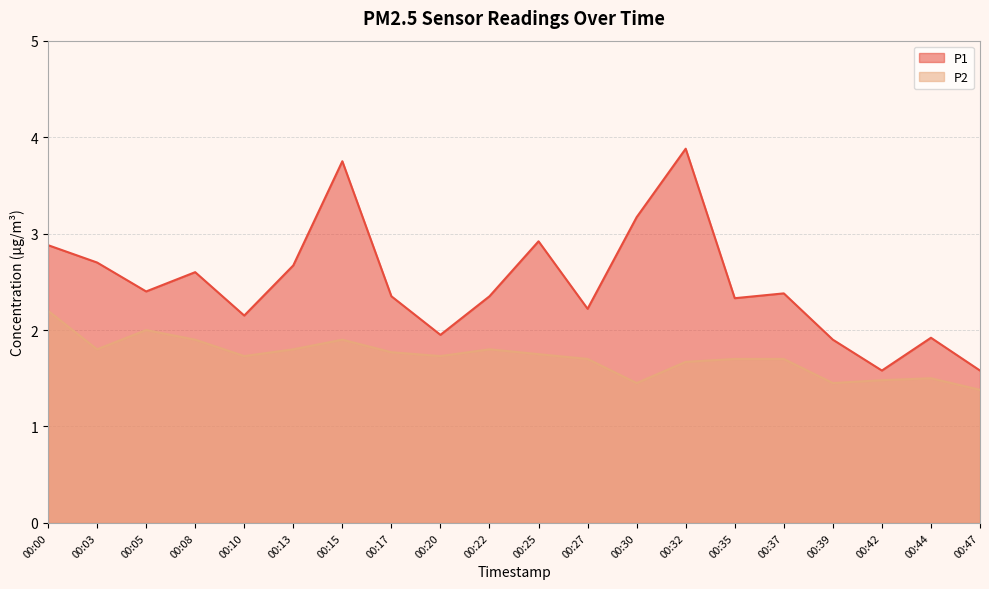

Rank the series by their average value, from highest to lowest.

P1, P2